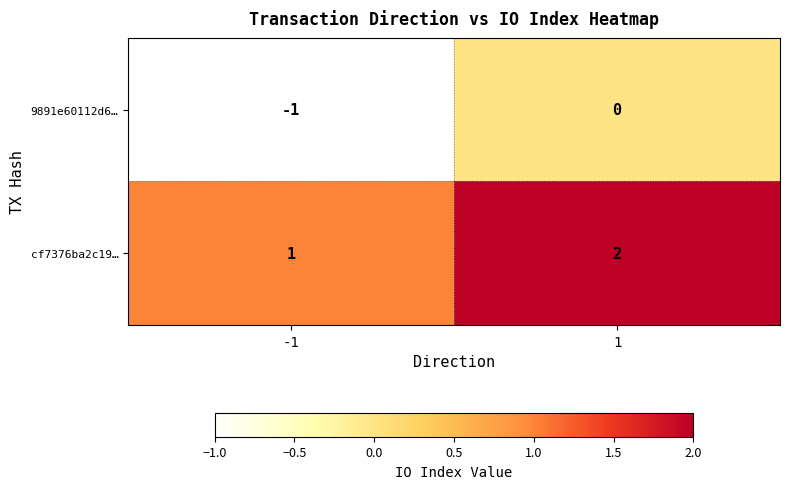

How many series are shown in this chart?

2